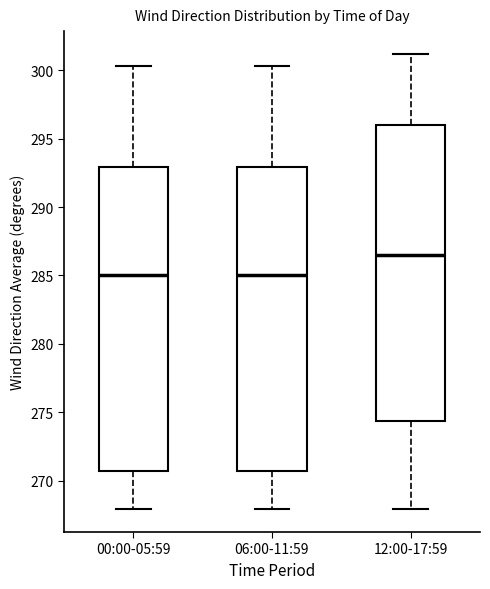

Where is the upper edge of the box for 06:00-11:59 on the y-axis? The values are not printed on the chart, so give them approximately, as read against the axis.

293.0